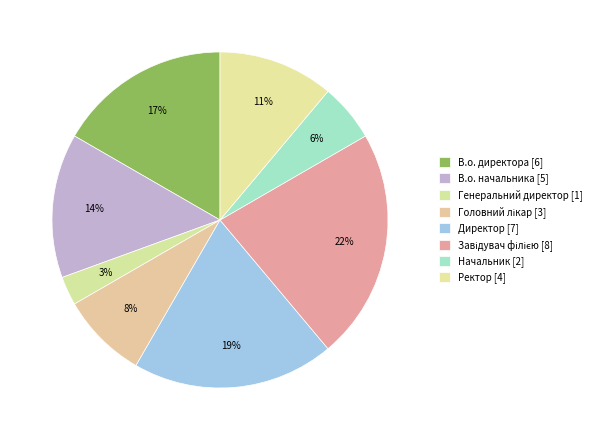

To the nearest percent, what portion does Головний лікар represent?

8%